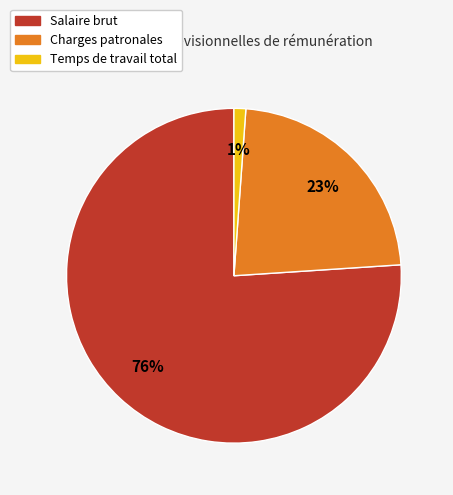

How many segments does this pie chart have?

3